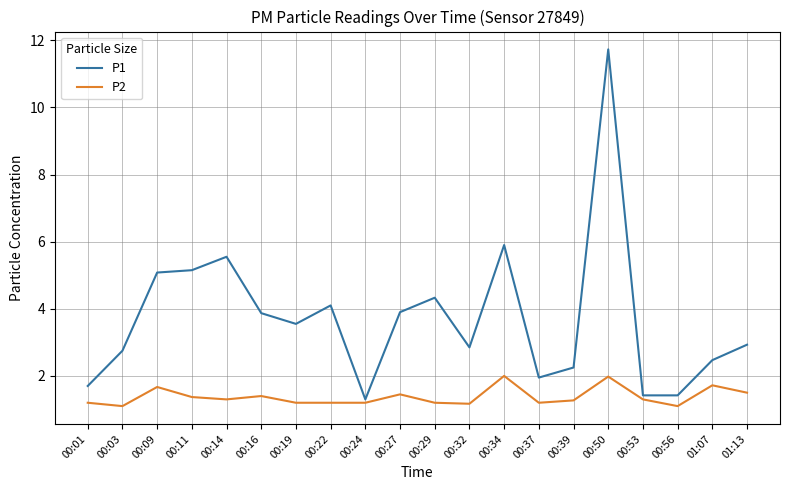

The value of P2 at 00:11 is 1.4. True or false?

True